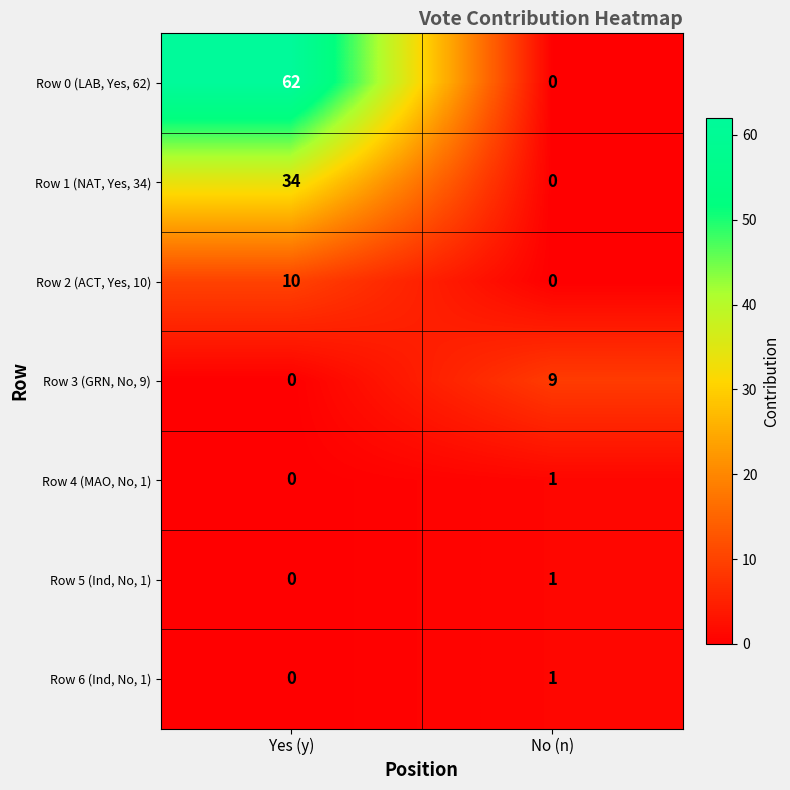

What is the spread (max minus min) of values at Yes (y)?

62